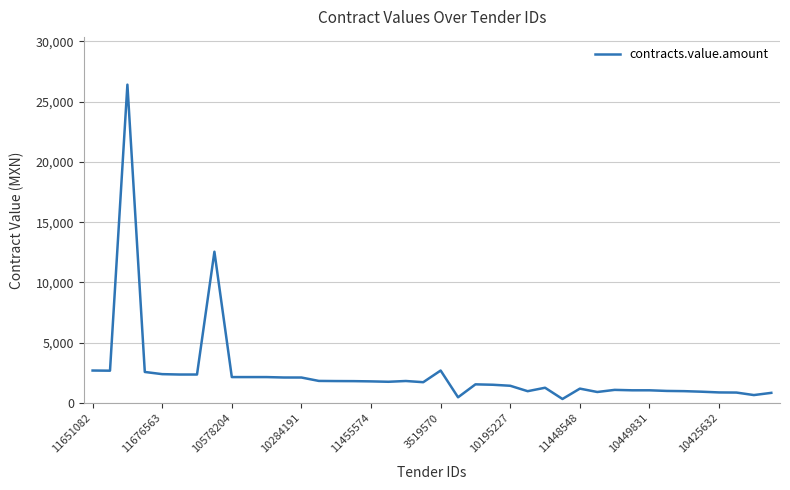

What is the greatest value displayed?

26399.5